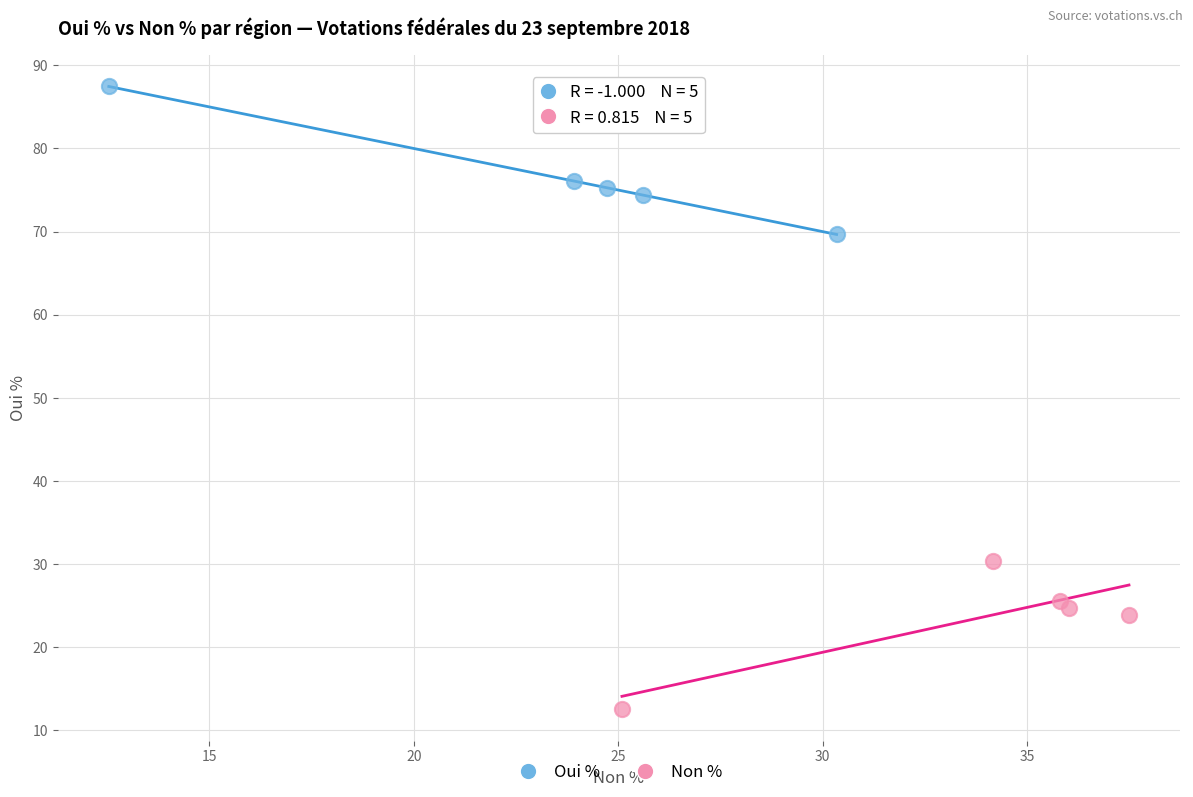

Which series contains the lowest Y value?

Non %